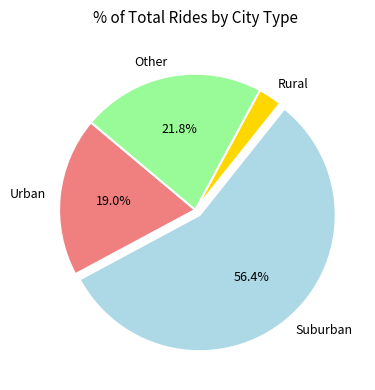

Combined, do Other and Urban account for over 50%?

No